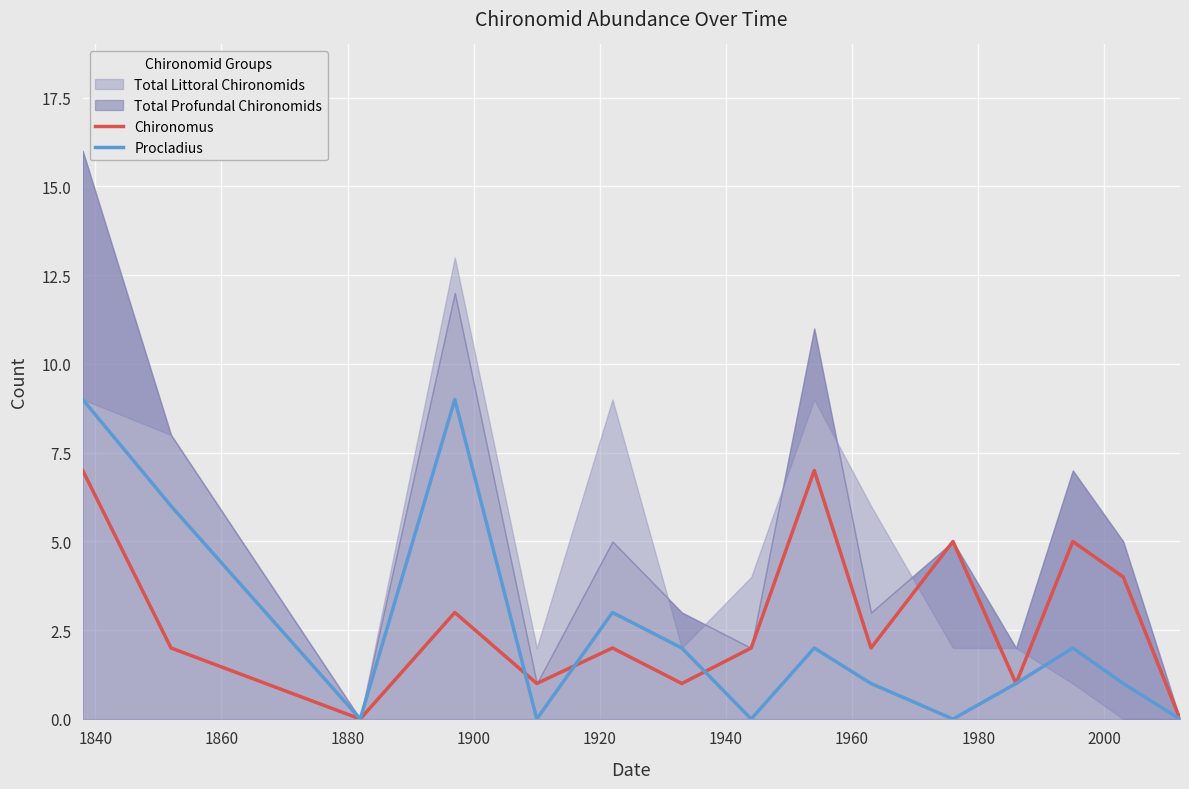

What is the highest value of the Chironomus series?

7